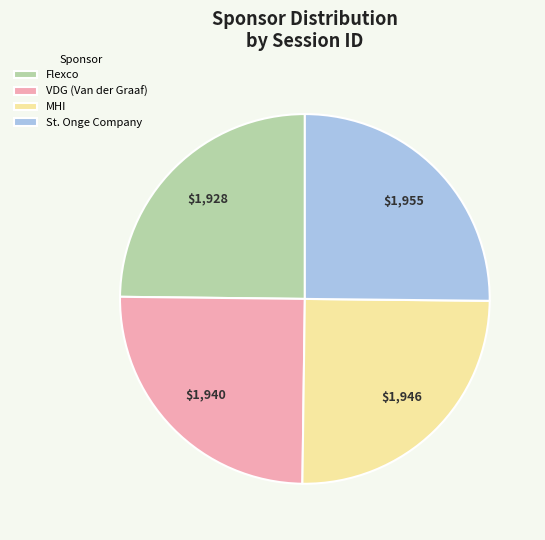

How many slices are in this pie chart?

4